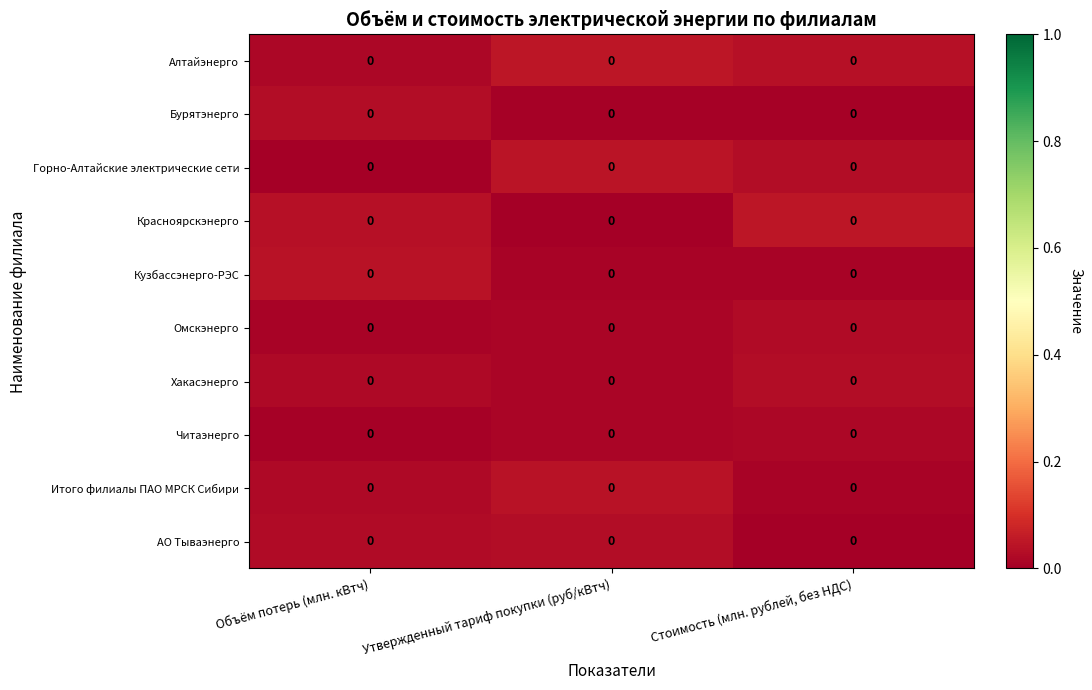

Which has a higher value, Стоимость (млн. рублей, без НДС) or Утвержденный тариф покупки (руб/кВтч)?

Утвержденный тариф покупки (руб/кВтч)